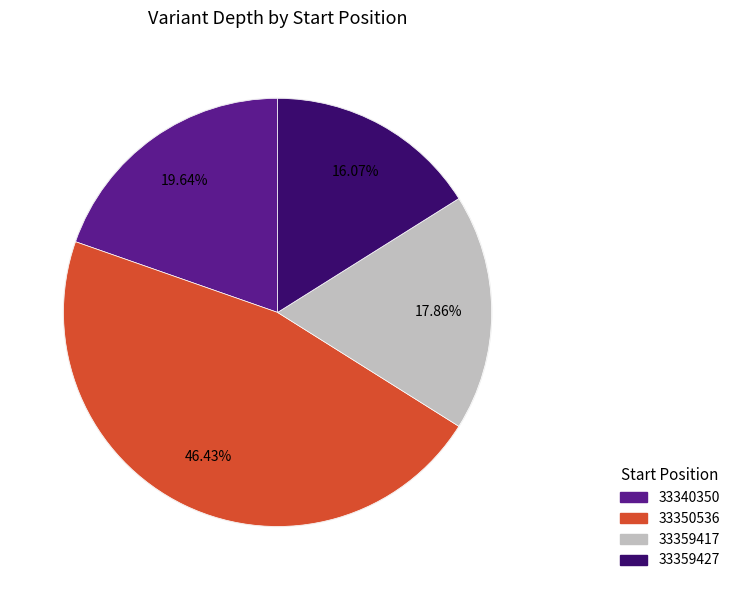

Do 33359427 and 33340350 together represent more than half of the pie?

No